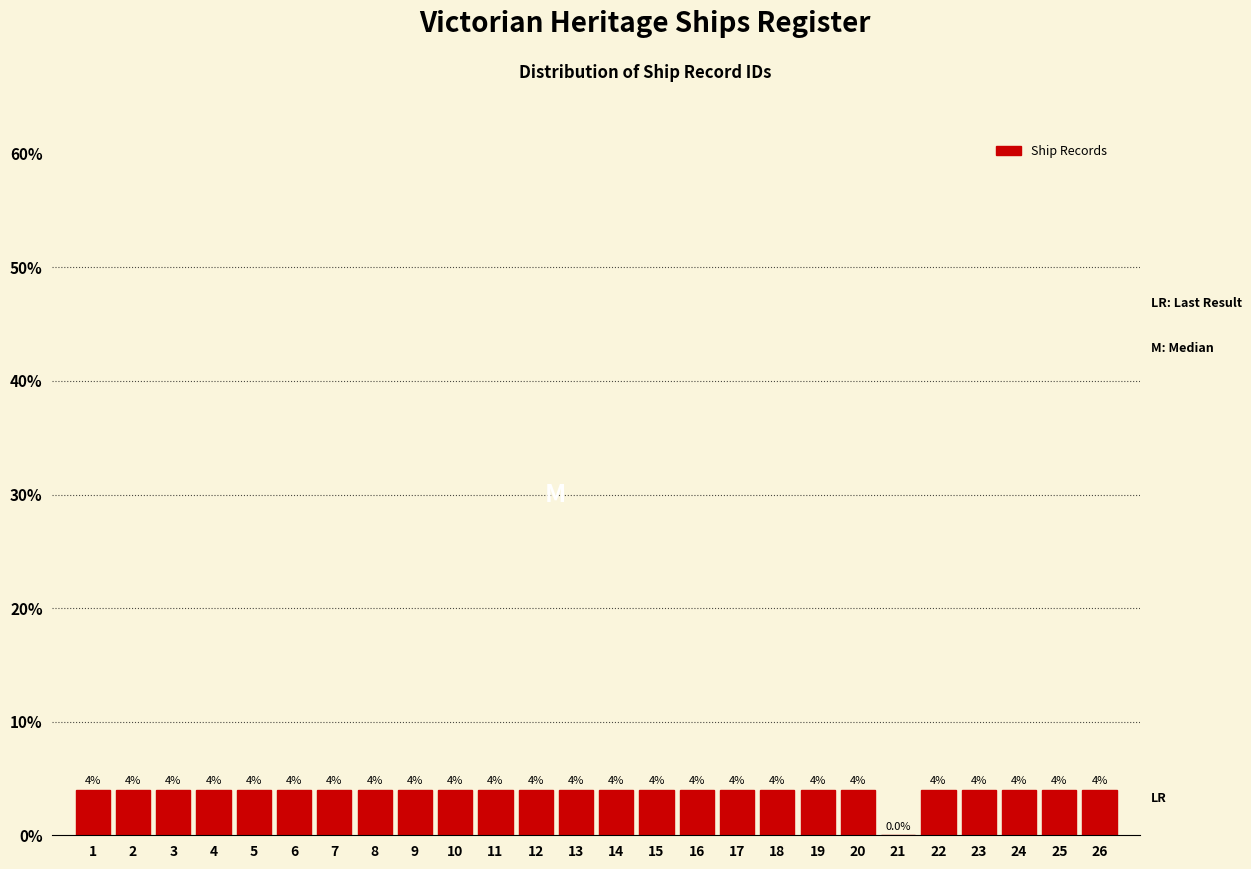

Reading left to right, list all the values displayed in this chart.

1=4	2=4	3=4	4=4	5=4	6=4	7=4	8=4	9=4	10=4	11=4	12=4	13=4	14=4	15=4	16=4	17=4	18=4	19=4	20=4	21=0	22=4	23=4	24=4	25=4	26=4